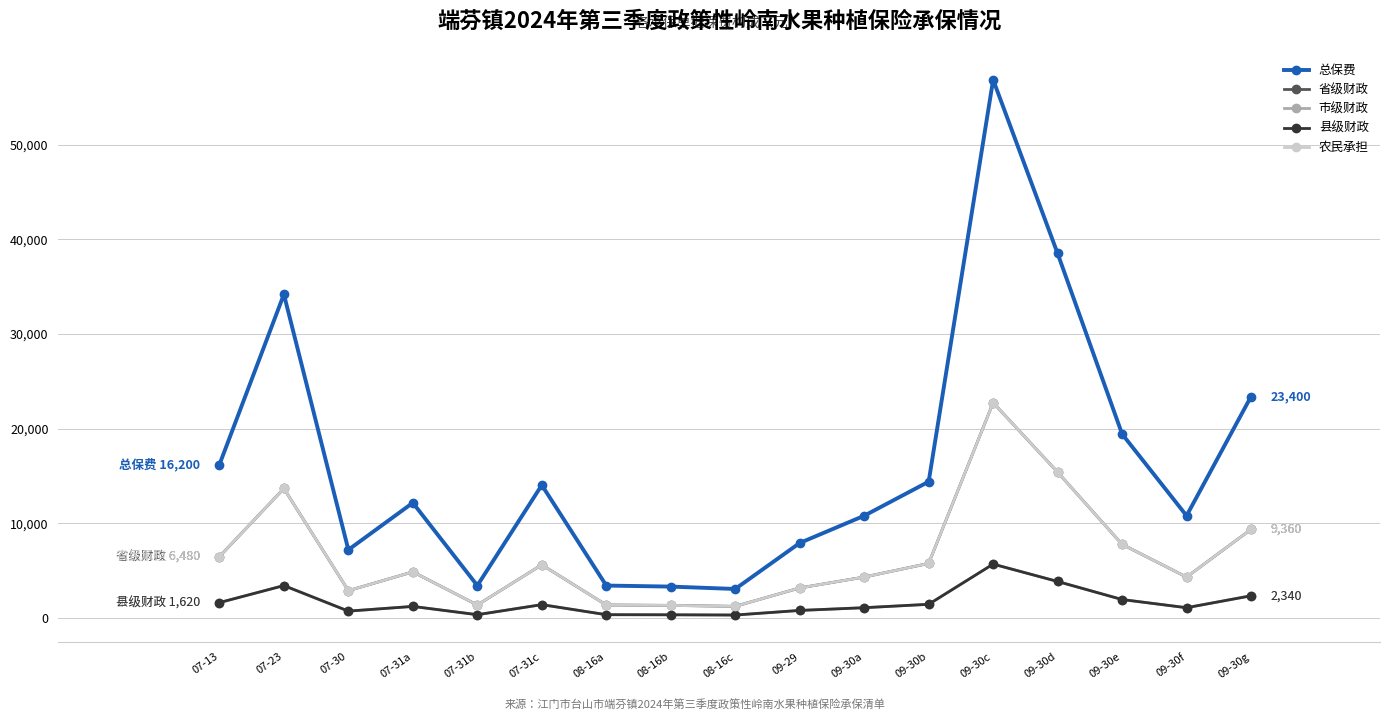

Is the value of 总保费 at 07-31c greater than the value of 县级财政 at 09-30e?

Yes